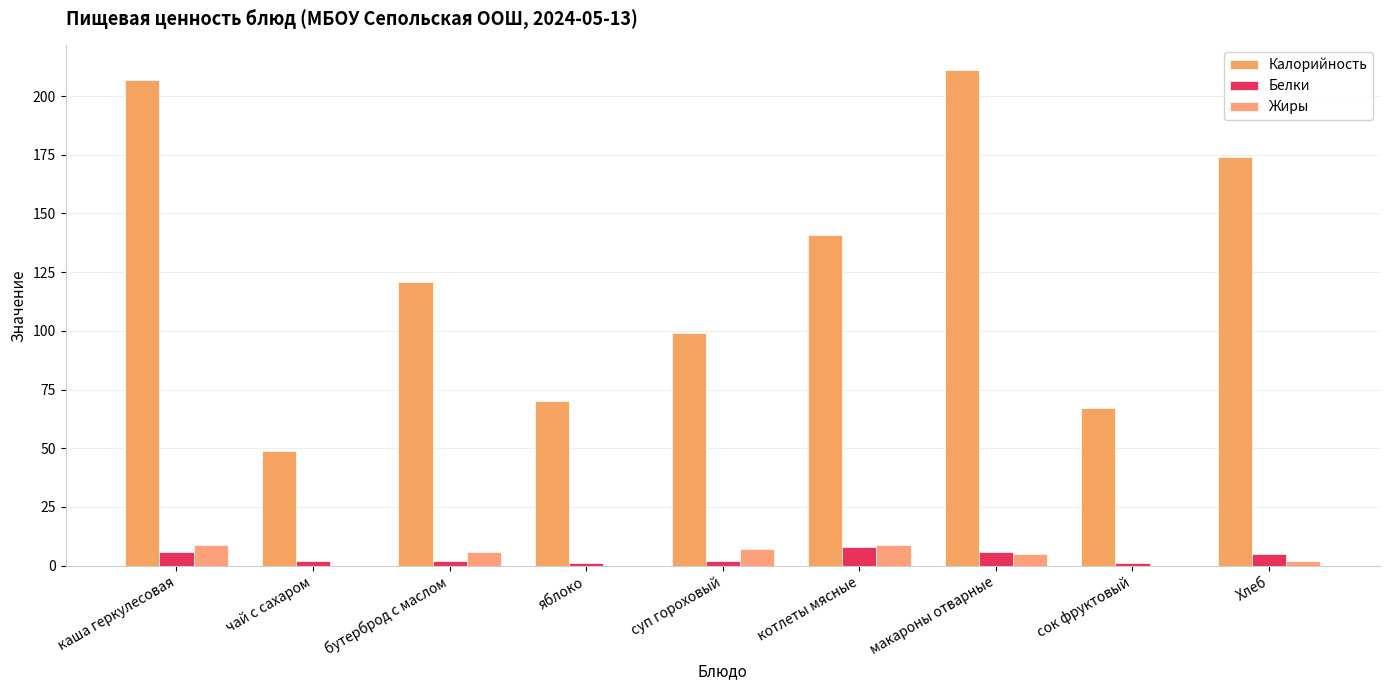

Rank the categories by Белки value from highest to lowest.

котлеты мясные, каша геркулесовая, макароны отварные, Хлеб, чай с сахаром, бутерброд с маслом, суп гороховый, яблоко, сок фруктовый